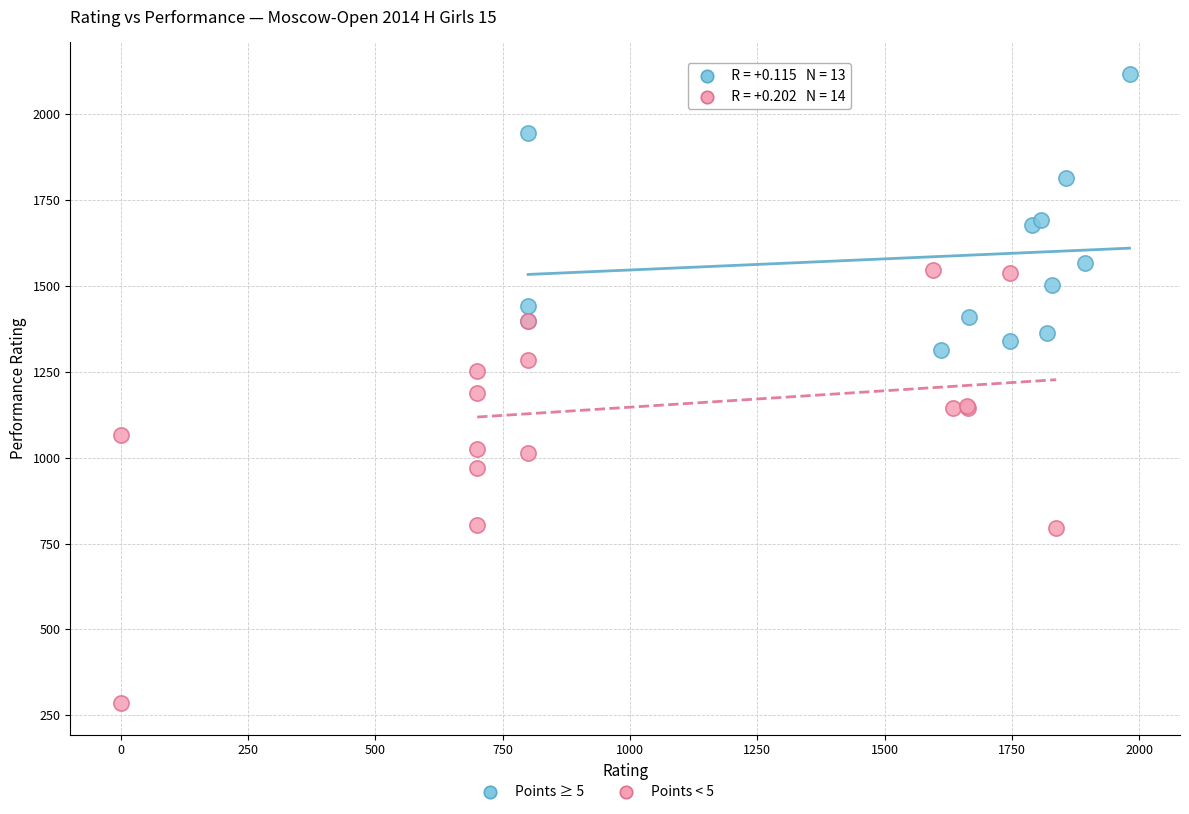

Which series contains the lowest Y value?

Points < 5